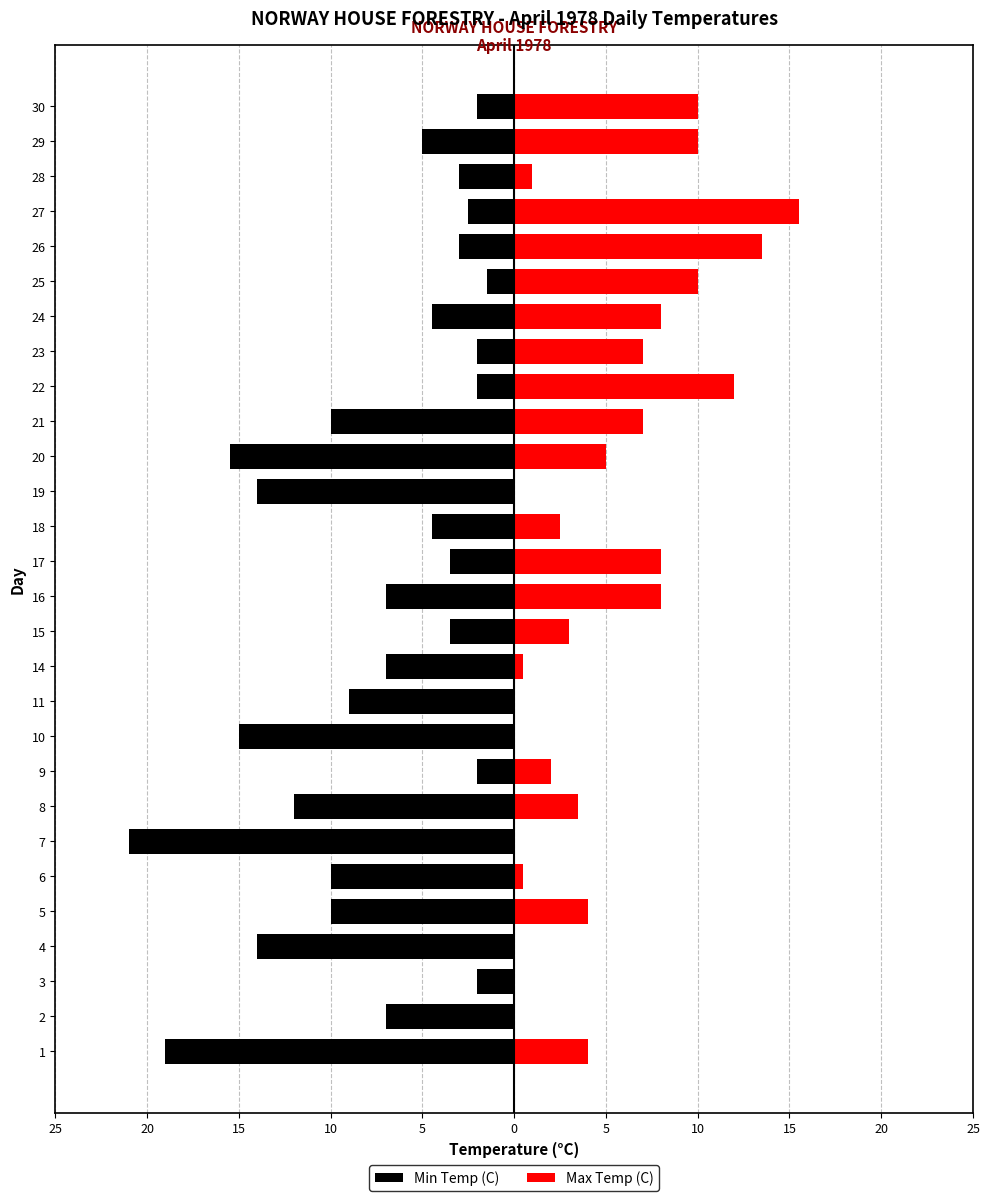

Does the chart contain any negative values?

Yes